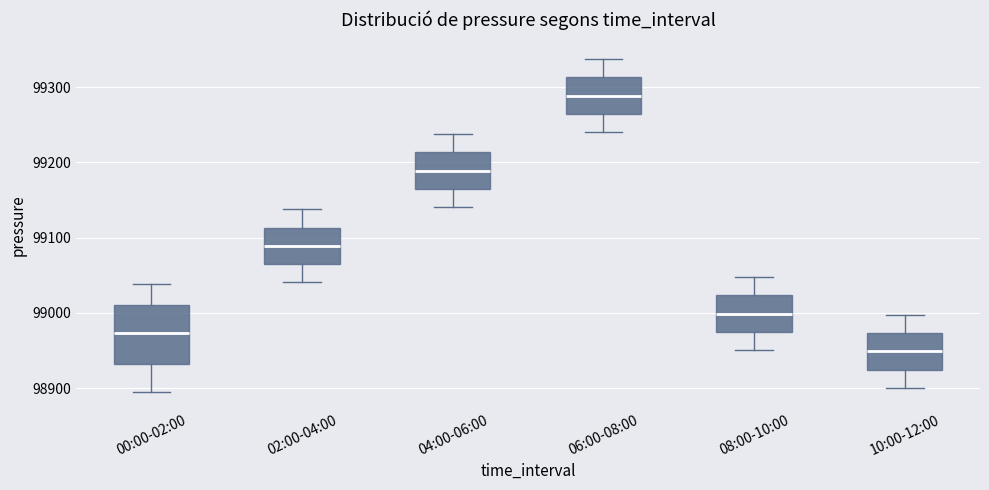

Reading left to right, read every box against the y-axis: the position of its median line, the range the box covers, and the ends of its whiskers. The values are not printed on the chart, so give them approximately, as read against the axis.

00:00-02:00: median 98970, box 98930 to 99010, whiskers 98900 to 99040
02:00-04:00: median 99090, box 99060 to 99110, whiskers 99040 to 99140
04:00-06:00: median 99190, box 99160 to 99210, whiskers 99140 to 99240
06:00-08:00: median 99290, box 99260 to 99310, whiskers 99240 to 99340
08:00-10:00: median 99000, box 98970 to 99020, whiskers 98950 to 99050
10:00-12:00: median 98950, box 98920 to 98970, whiskers 98900 to 99000